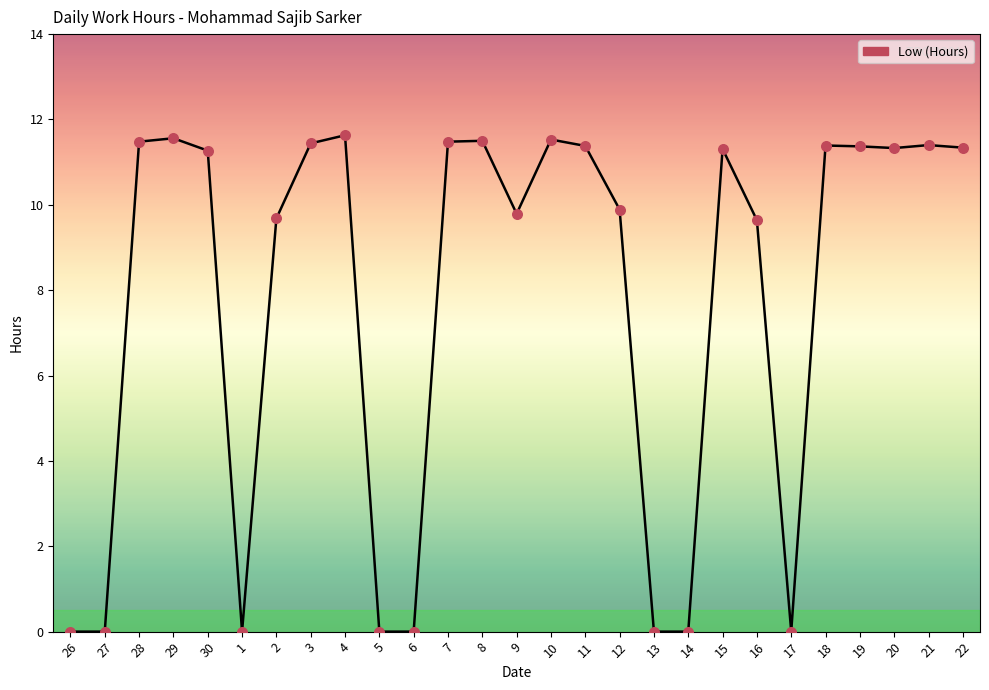

Between 30 and 16, which is larger?

30